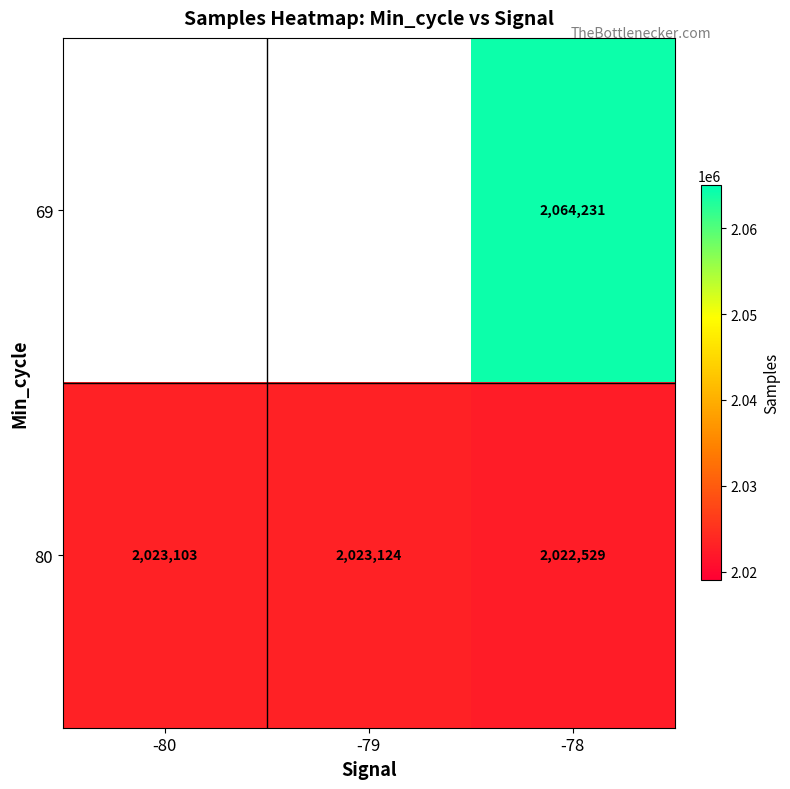

Is it true that 80 equals 3575862.8 at -79?

False